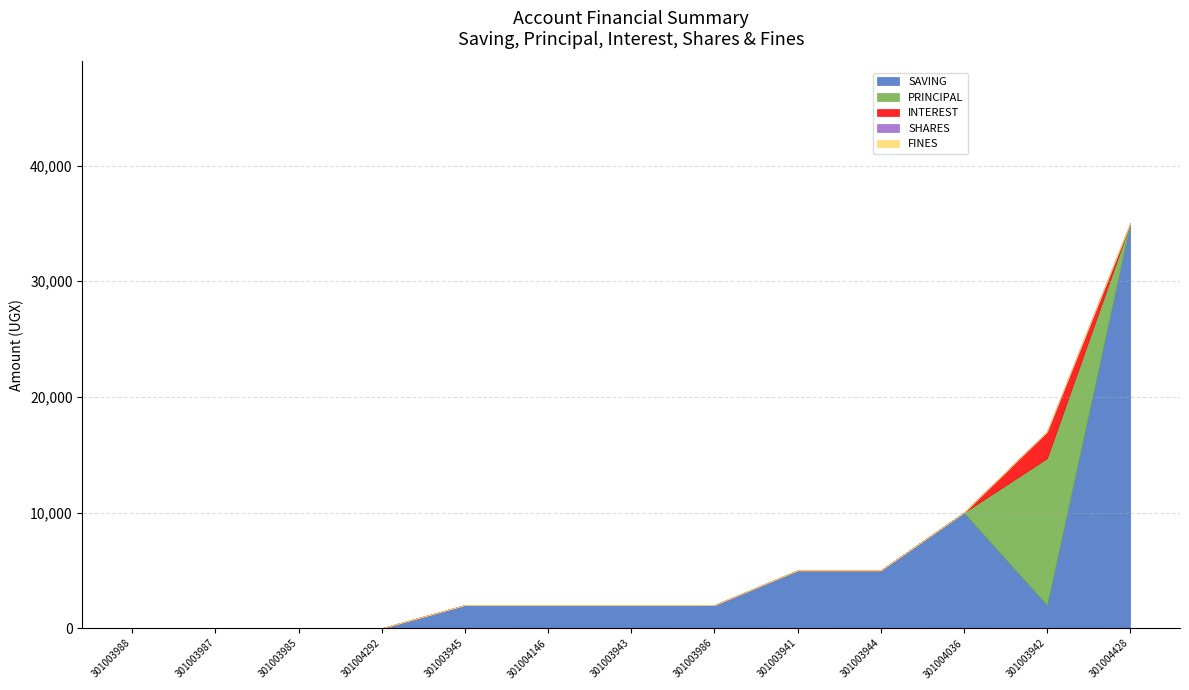

How many data points does each series have?

13